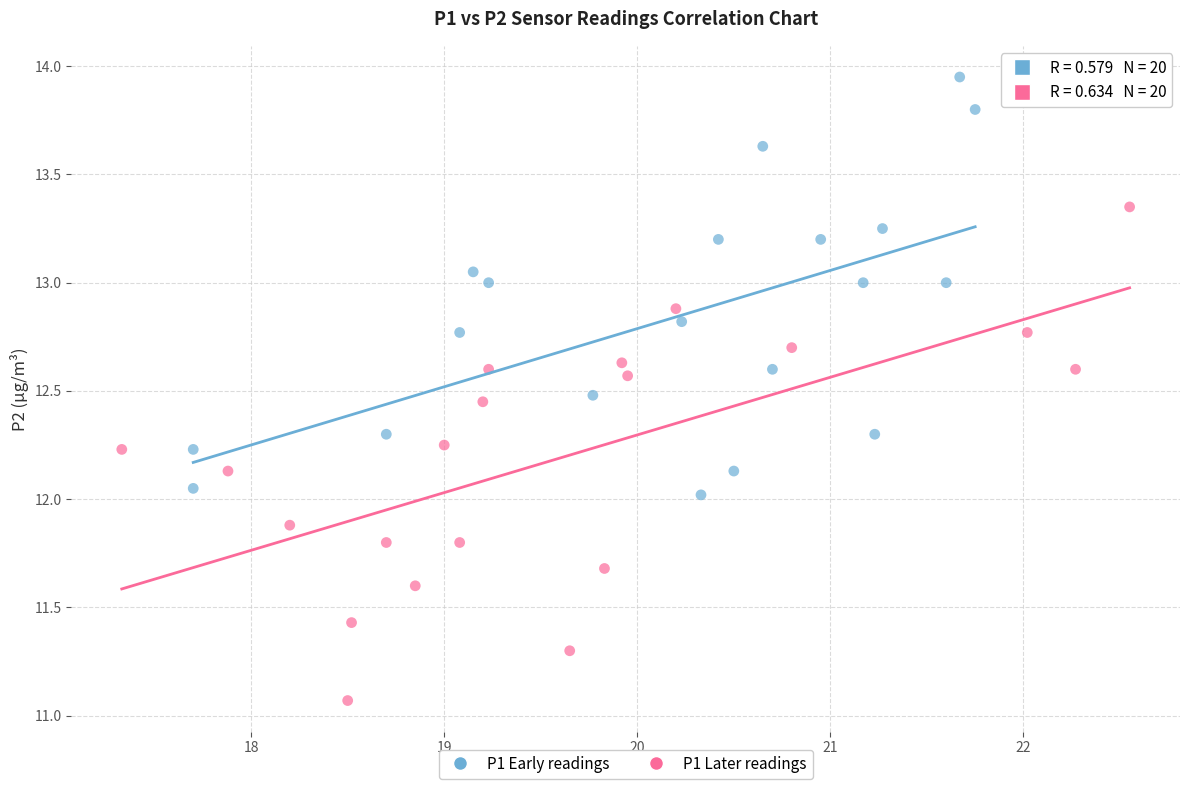

Which series contains the highest Y value?

P1 Early readings